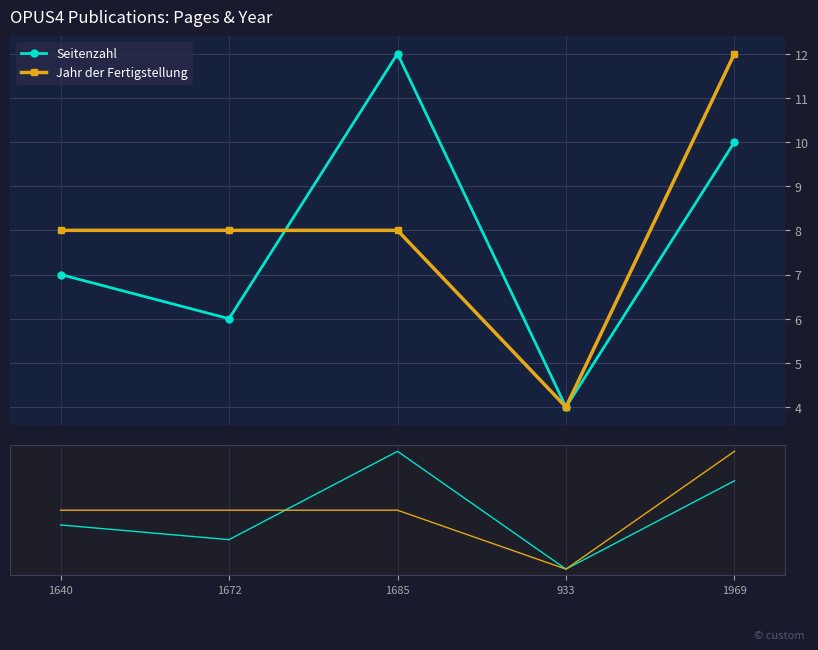

At which label does Seitenzahl reach its peak?

1685